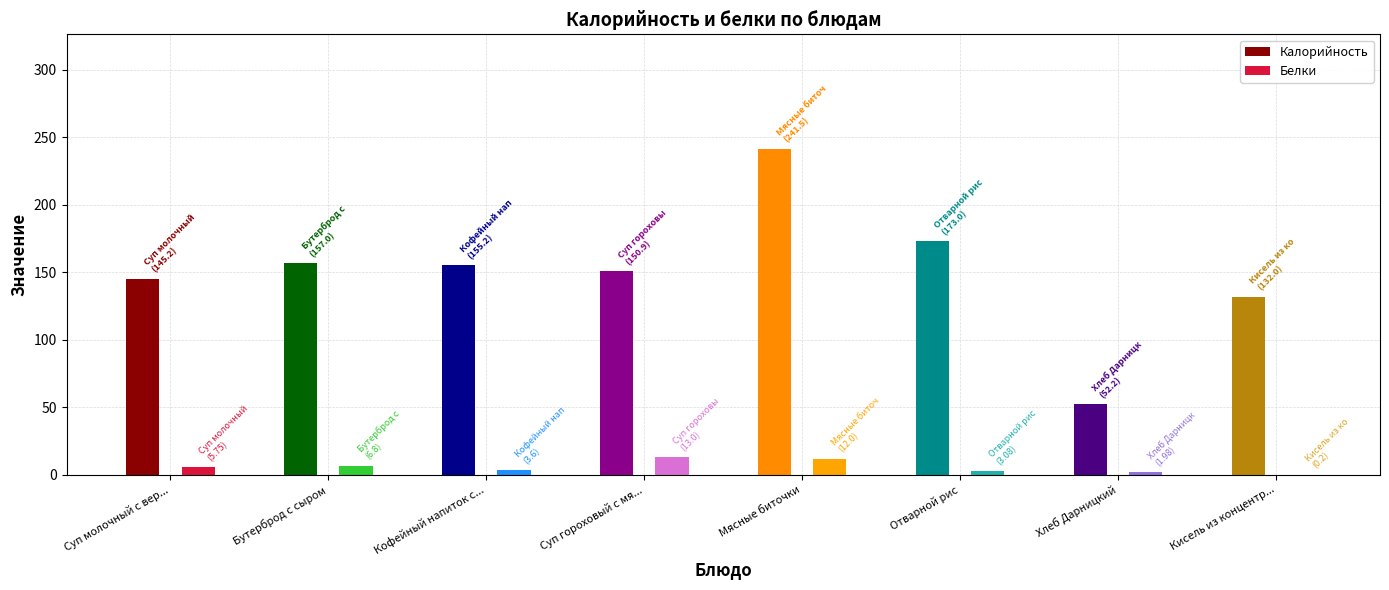

Is it true that Калорийность equals 173.0 at Отварной рис?

True